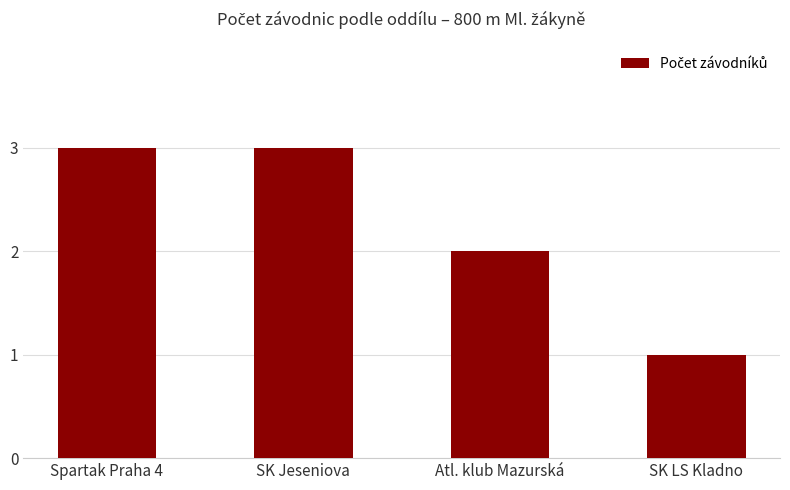

What is the sum of all values?

9